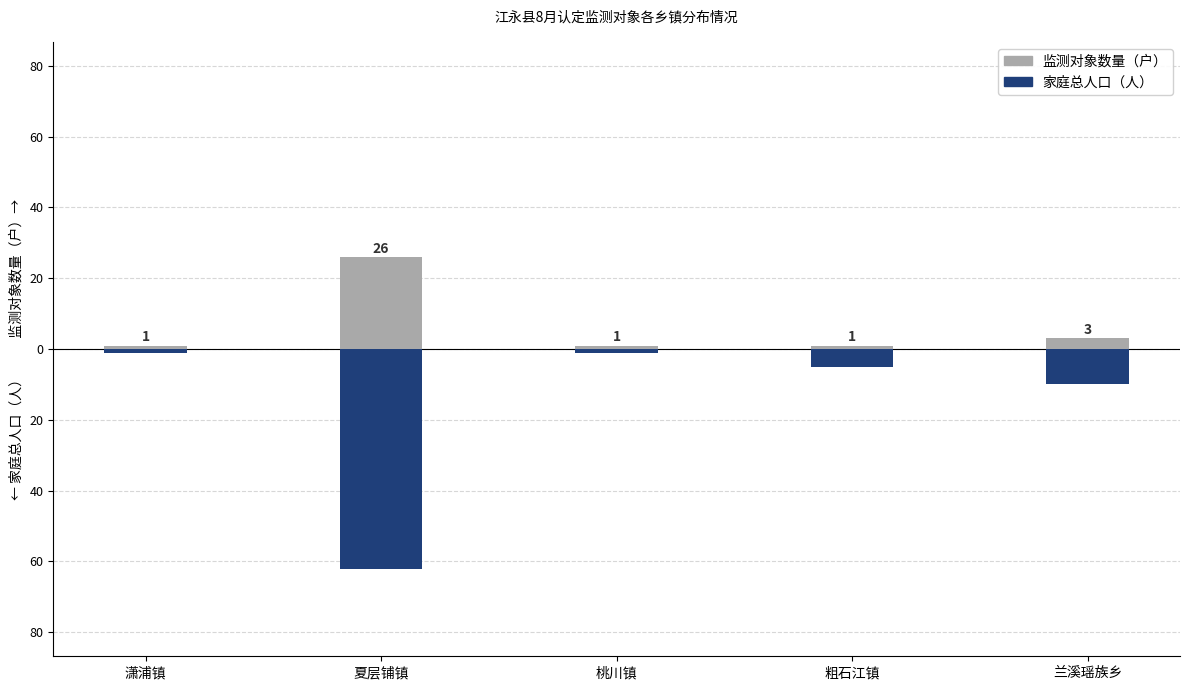

Reading left to right, extract all data points from this chart.

监测对象数量（户）: 1	26	1	1	3
家庭总人口（人）: -1	-62	-1	-5	-10